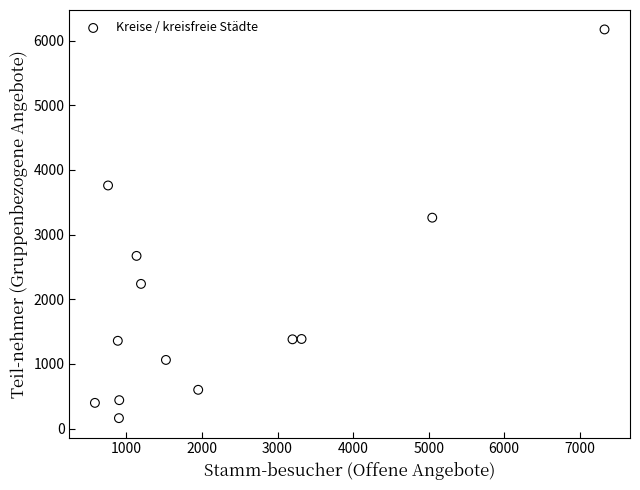

What is the range of X values (max minus min)?

6745